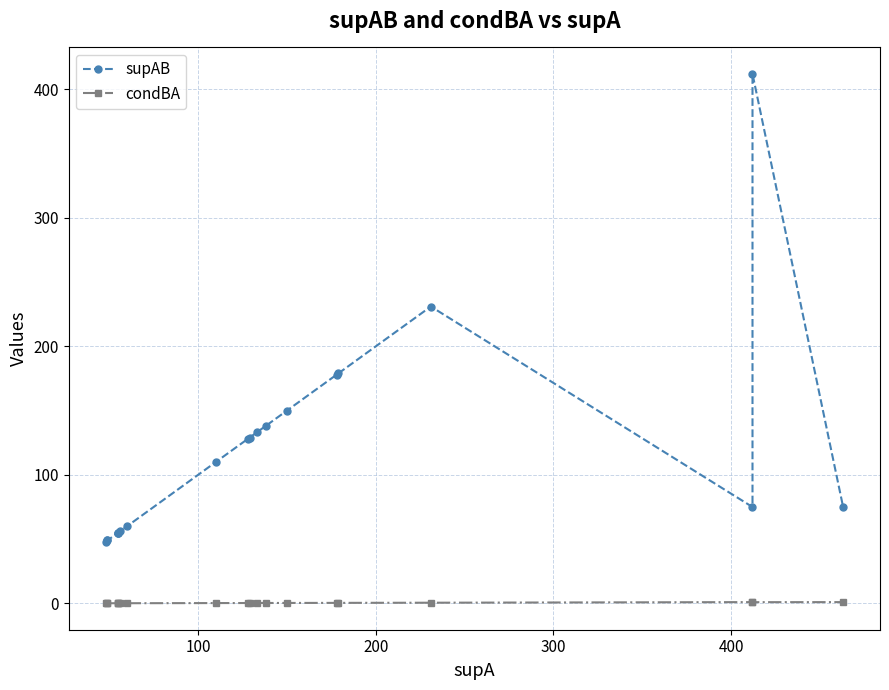

What is the smallest value displayed?

0.1